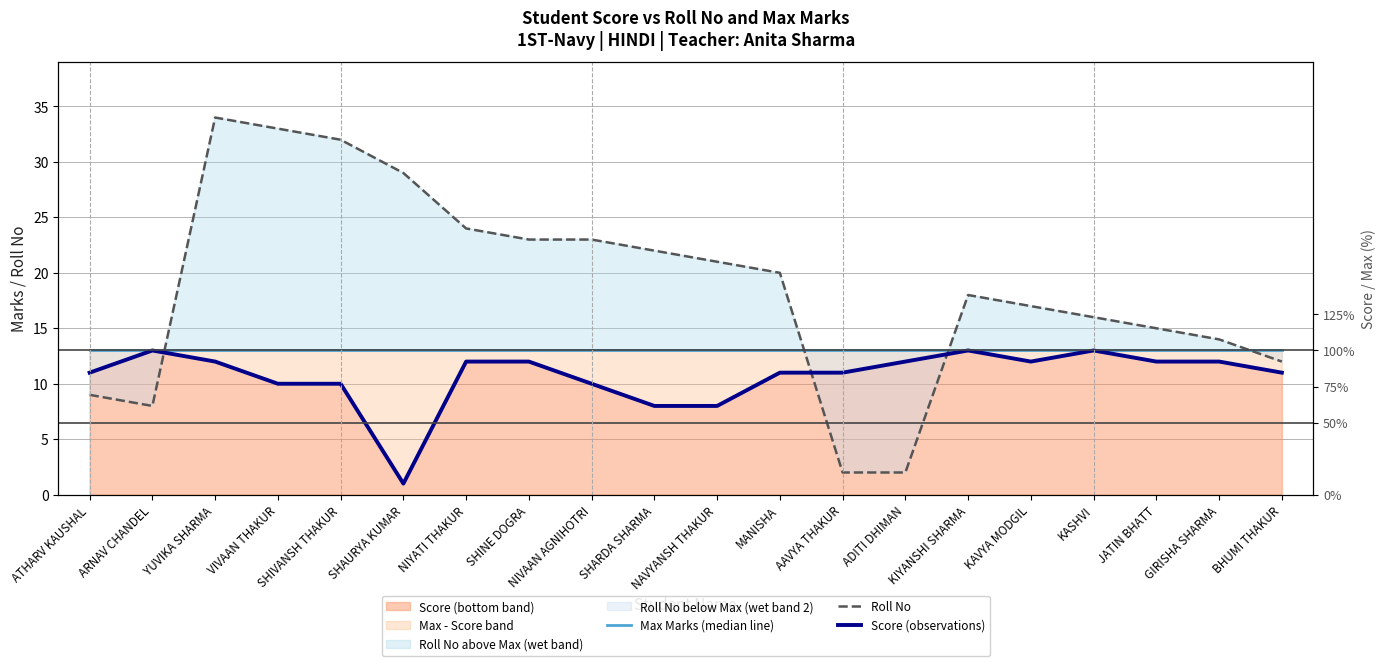

Where is Score (observations) nearest to the value 7?

SHARDA SHARMA